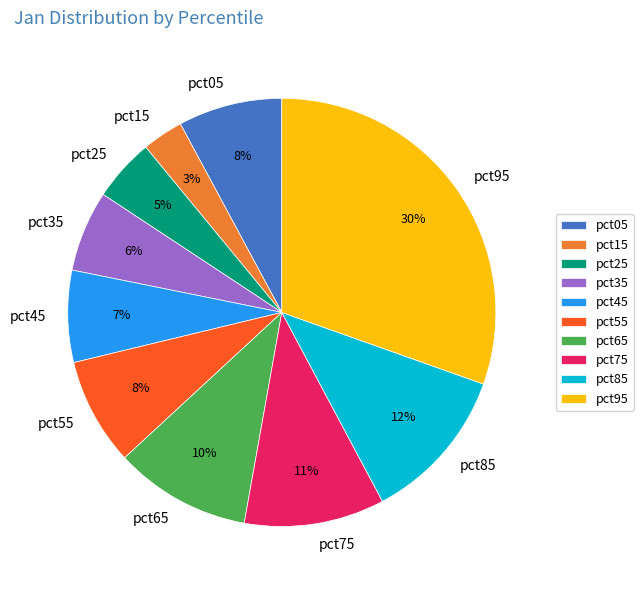

What is the smallest slice in the pie chart?

pct15